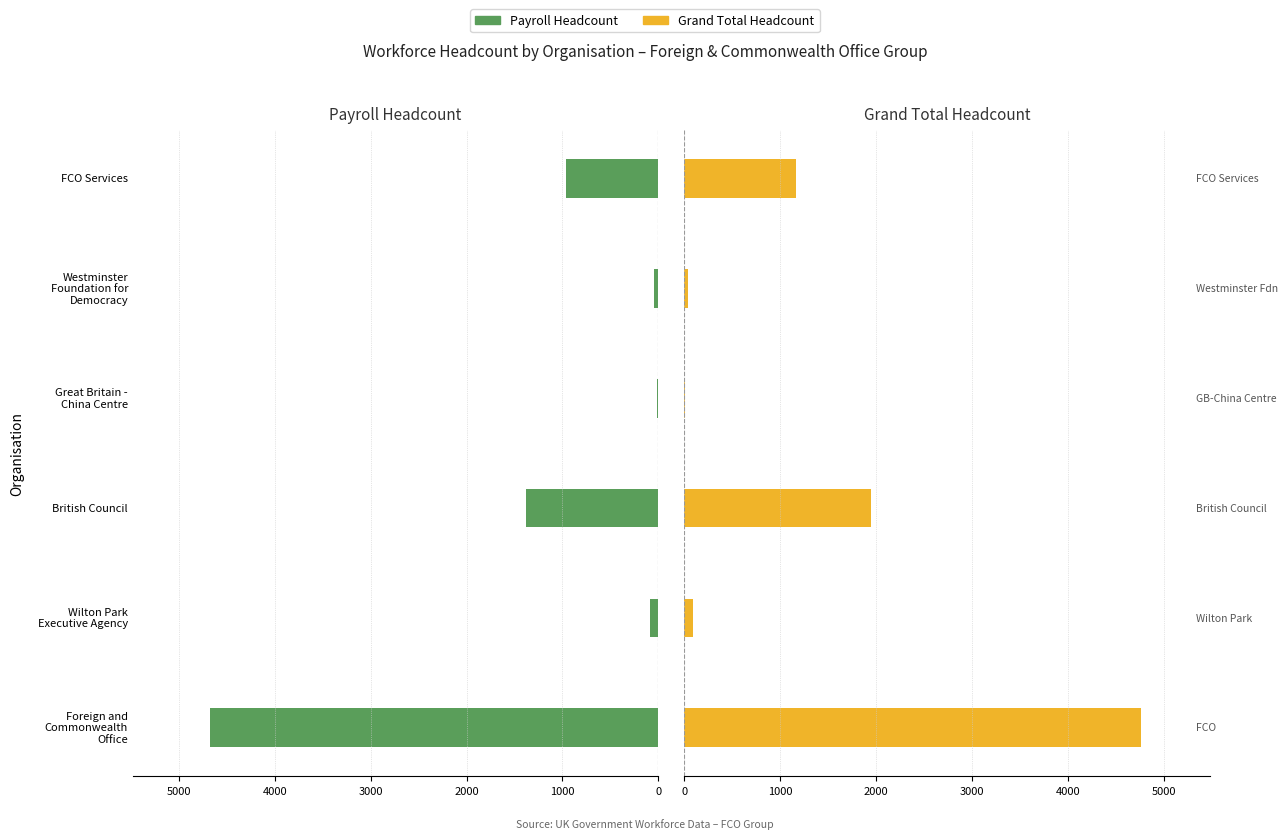

Which series has the largest range (max minus min)?

Grand Total Headcount